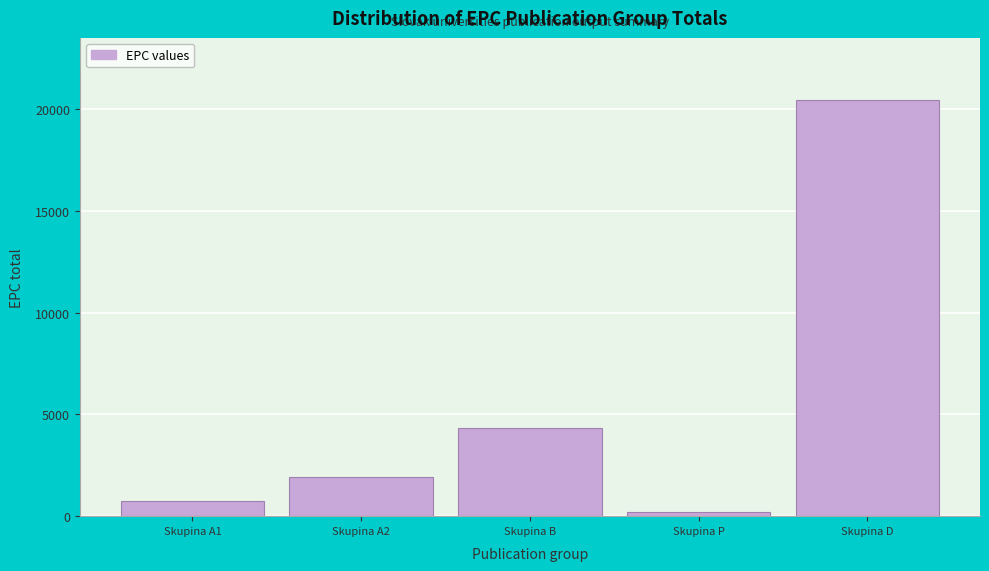

Reading right to left, transcribe all the data shown in this chart.

Skupina D=20420.4	Skupina P=228.0	Skupina B=4345.7	Skupina A2=1941.8	Skupina A1=748.7